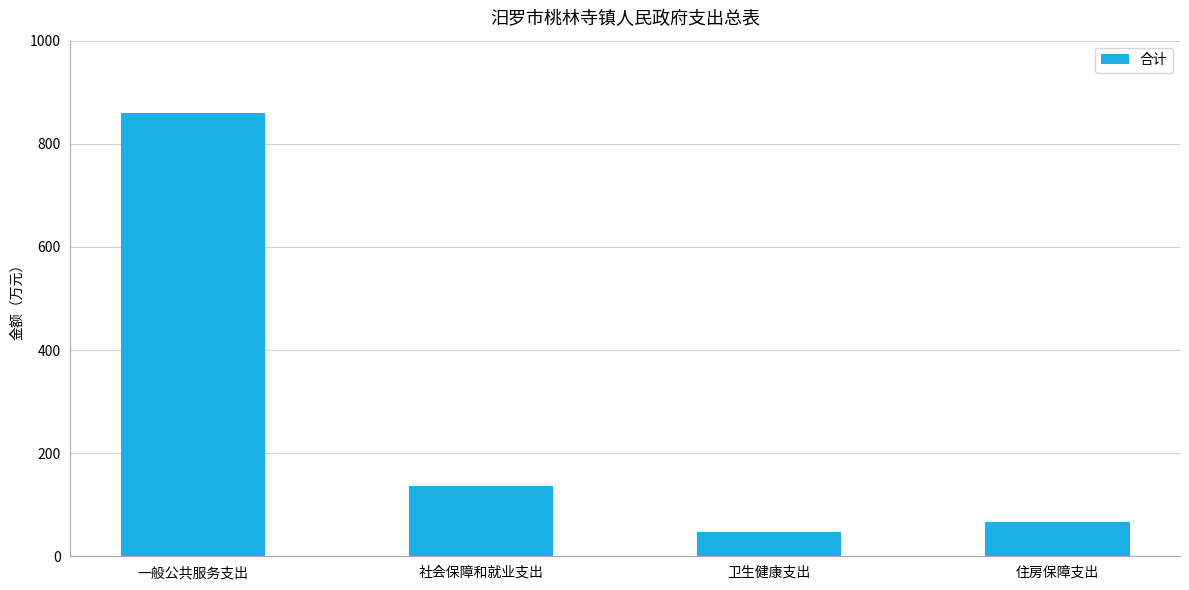

What is the value of the 1st bar from the left?

859.9